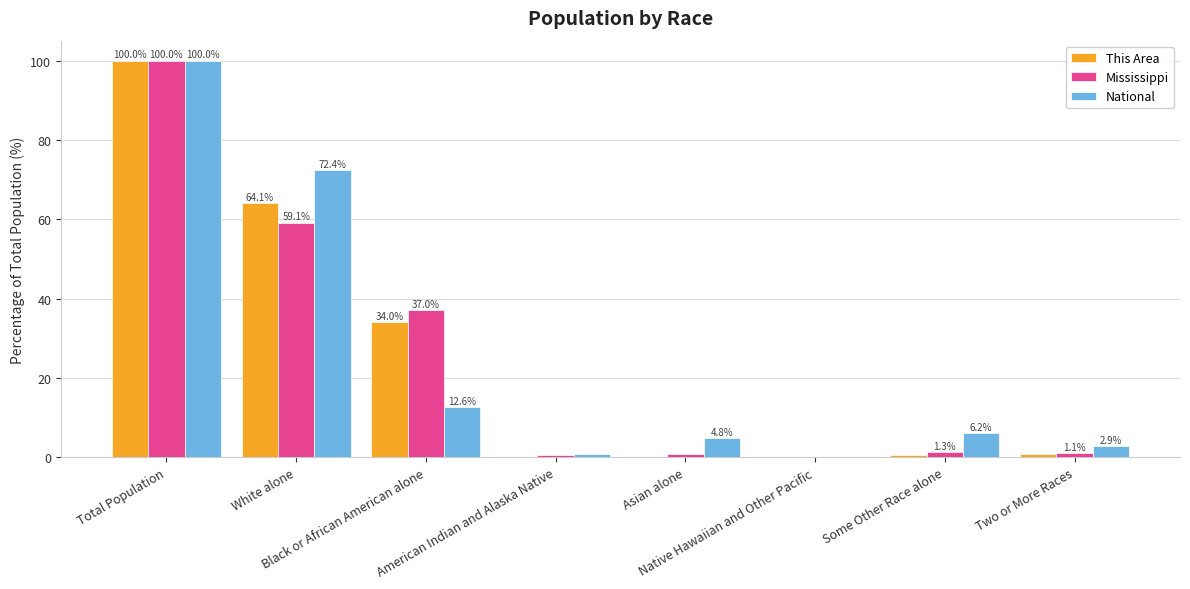

What is the maximum value for This Area?

100.0